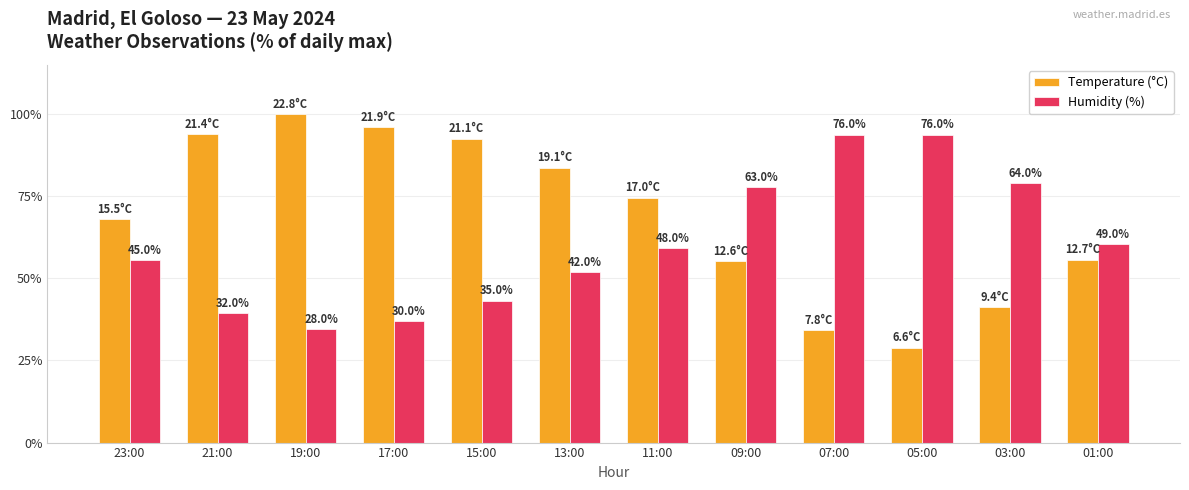

What are all the series names shown in the legend?

Temperature (°C), Humidity (%)